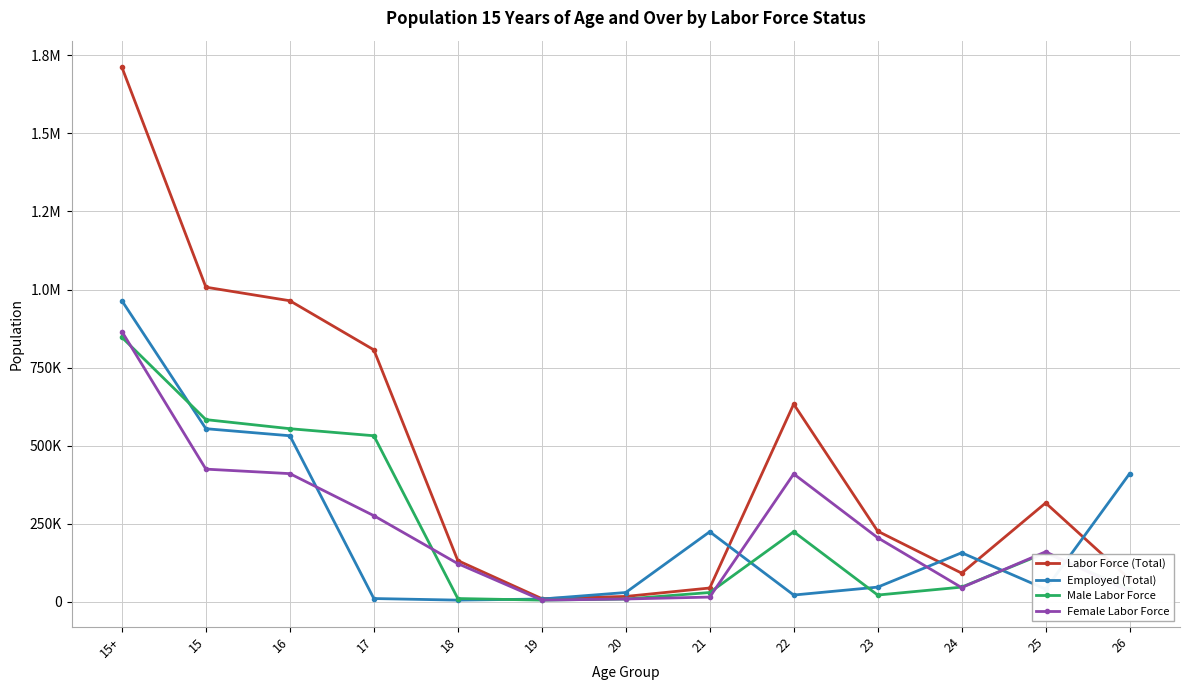

Where is Employed (Total) nearest to the value 484317?

16